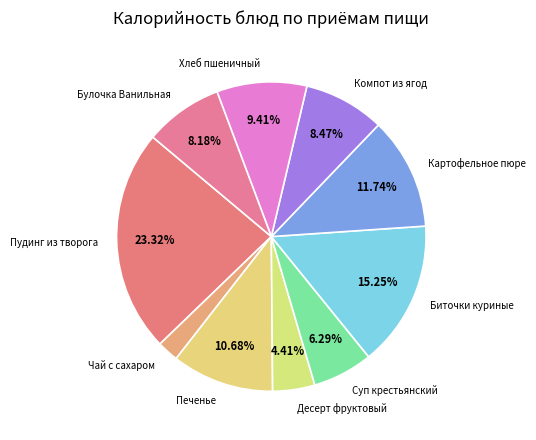

Which has a higher value, Биточки куриные or Компот из ягод?

Биточки куриные